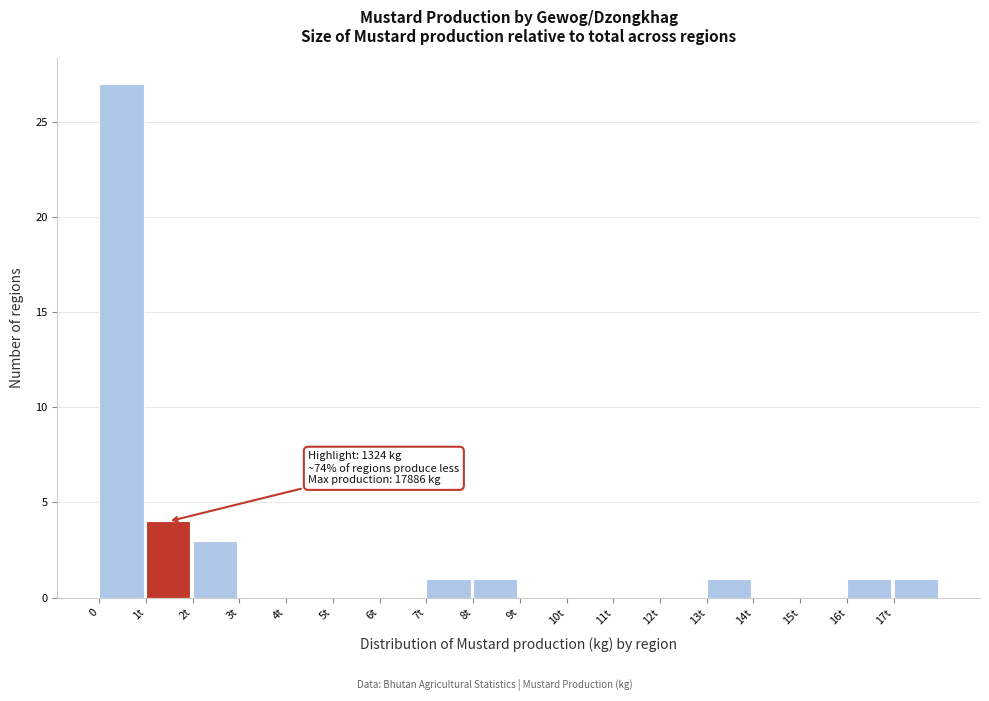

Reading right to left, list all the values displayed in this chart.

17t=1	16t=1	15t=0	14t=0	13t=1	12t=0	11t=0	10t=0	9t=0	8t=1	7t=1	6t=0	5t=0	4t=0	3t=0	2t=3	1t=4	0=27